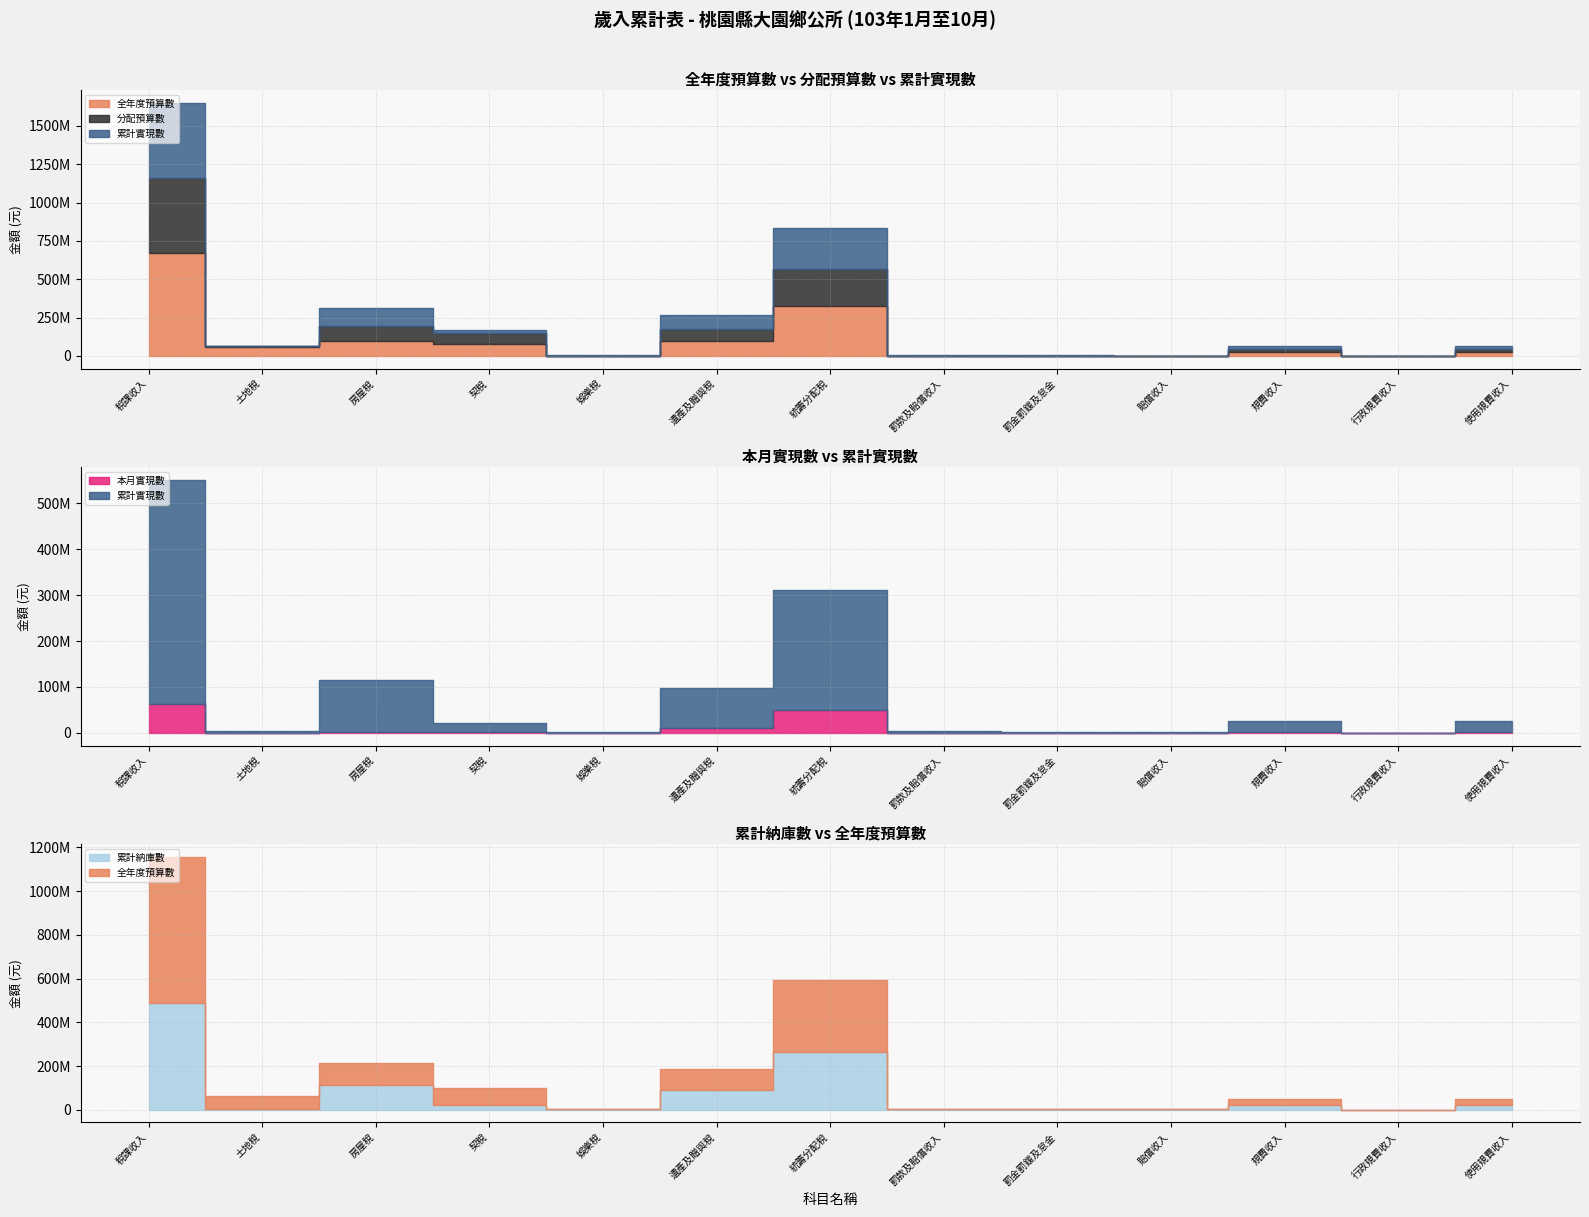

The value of 本月實現數 at 罰款及賠償收入 is -395656. True or false?

True